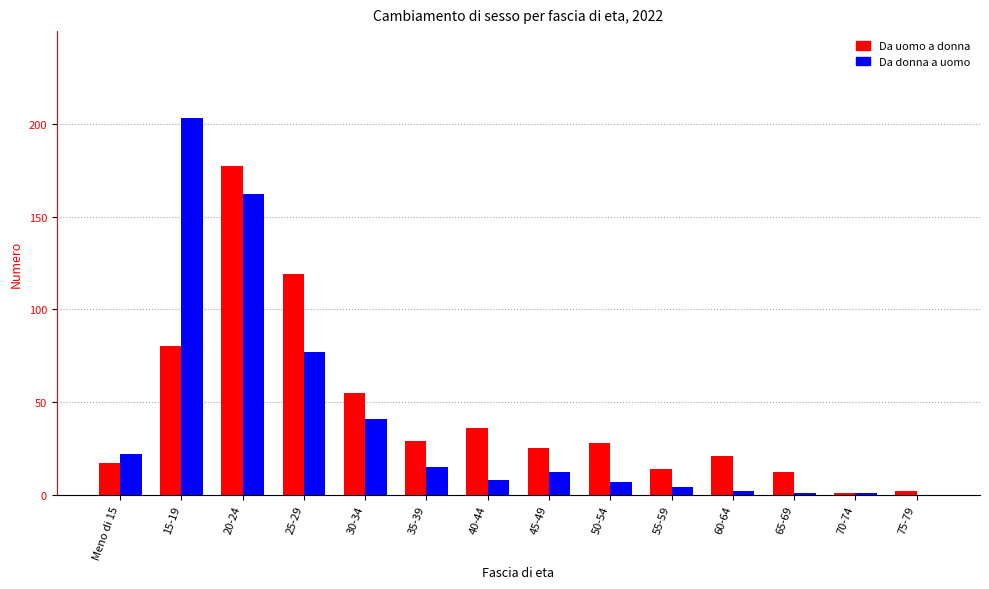

The value of Da donna a uomo at 35-39 is 15. True or false?

True